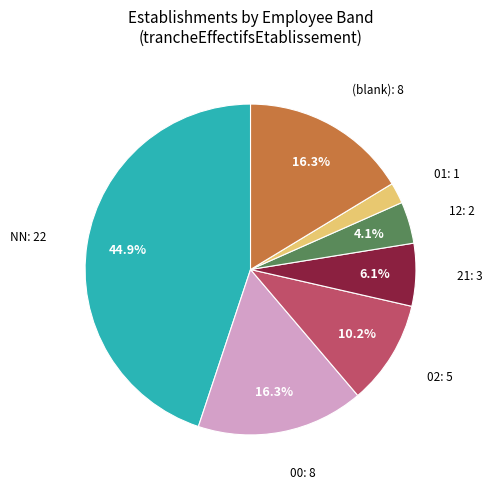

Is there a majority slice in this chart?

No